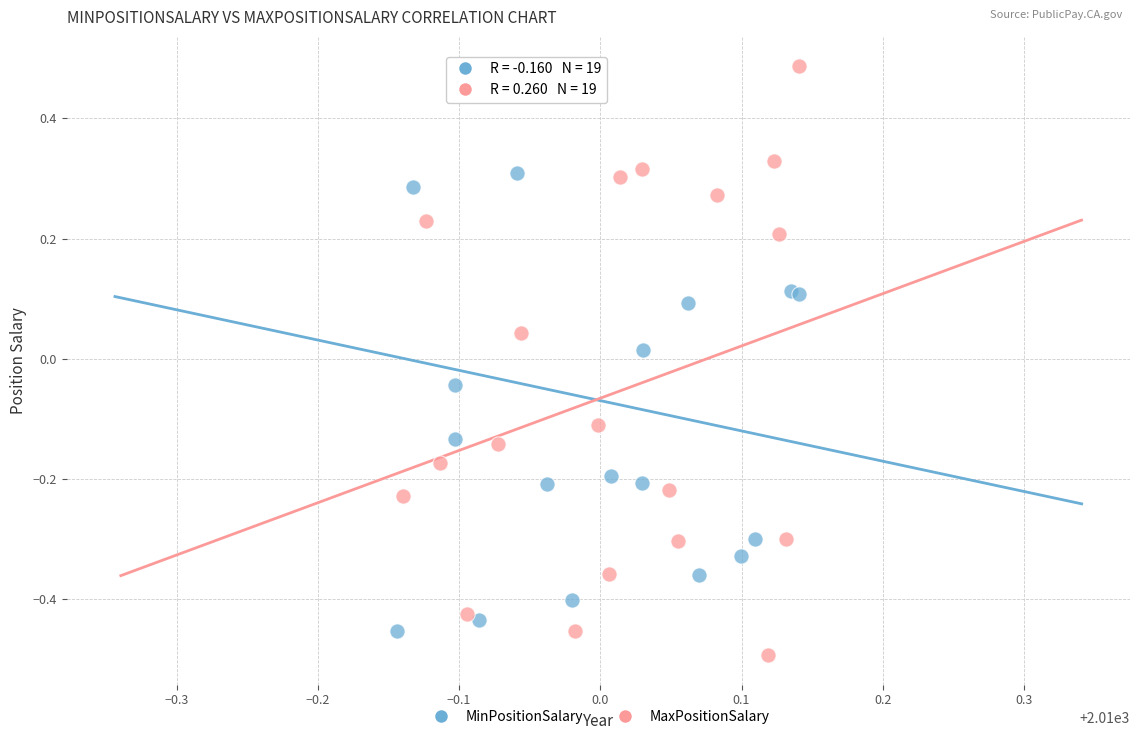

What are all the series names shown in the legend?

MinPositionSalary, MaxPositionSalary